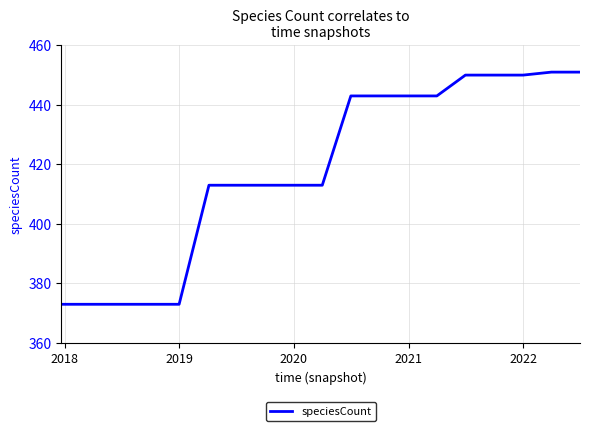

Reading right to left, list all the values displayed in this chart.

451	451	450	450	450	443	443	443	443	413	413	413	413	413	373	373	373	373	373